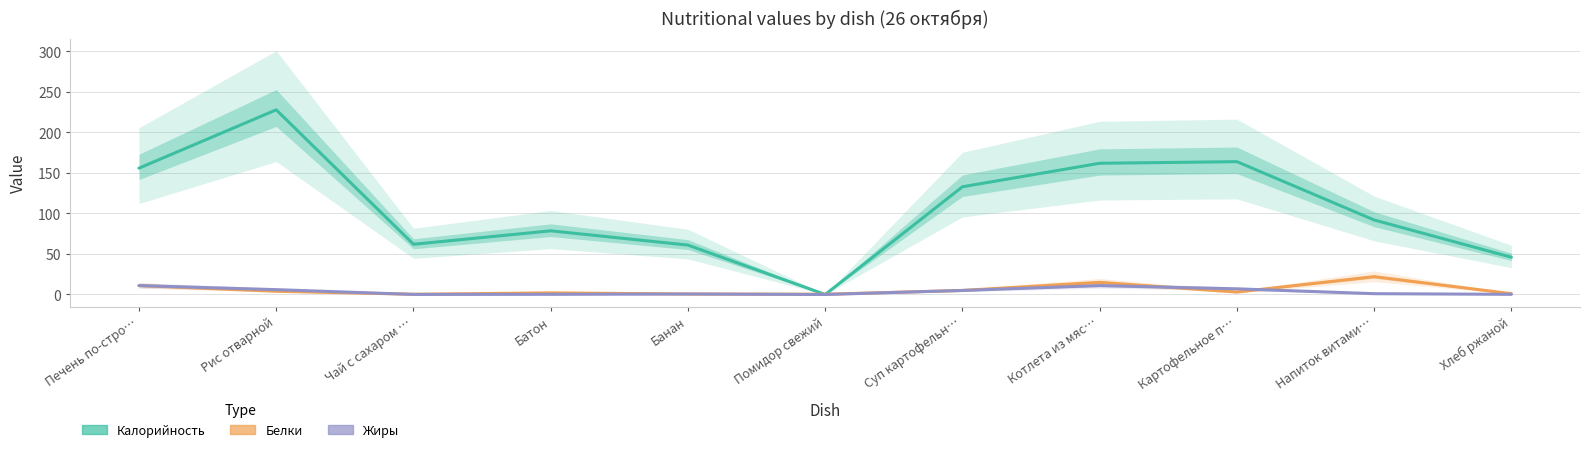

What is the label of the 5th point from the right?

Суп картофельн…